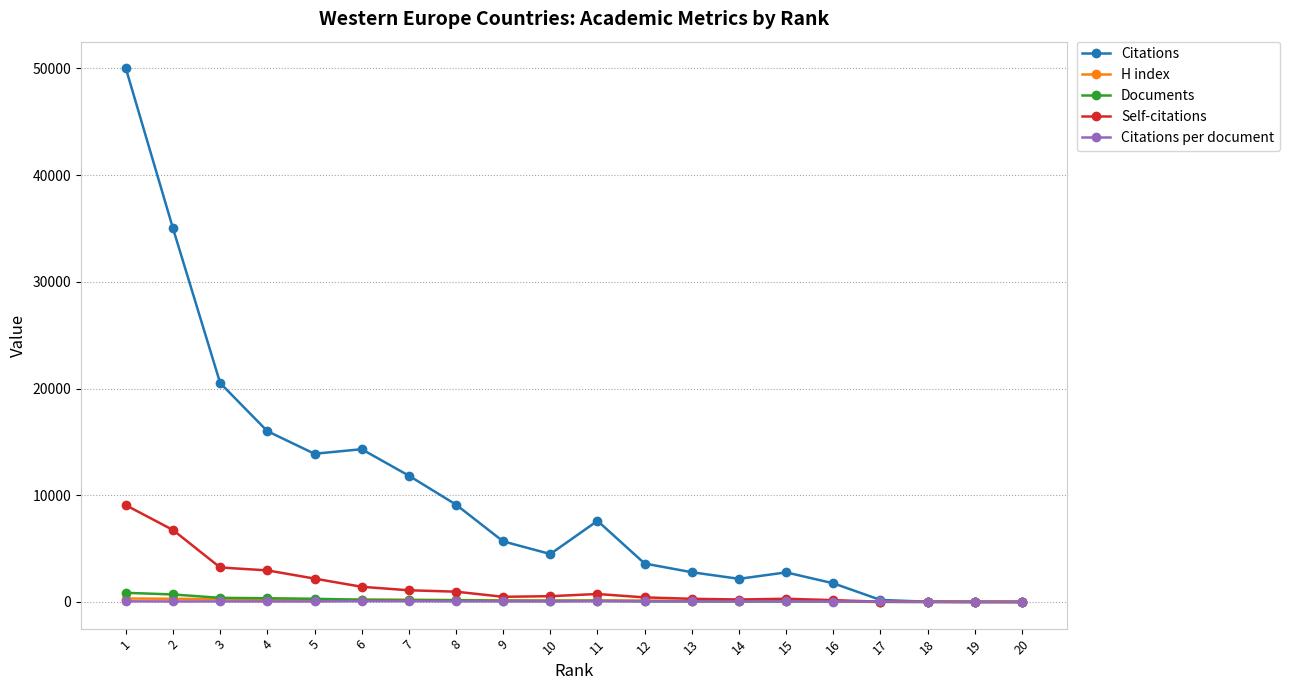

True or false: Citations and Self-citations intersect in this chart.

False